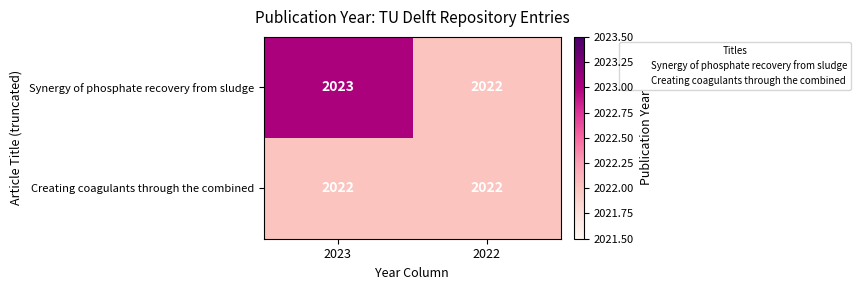

Reading left to right, list all the values displayed in this chart.

Synergy of phosphate recovery from sludge: 2023	2022
Creating coagulants through the combined: 2022	2022